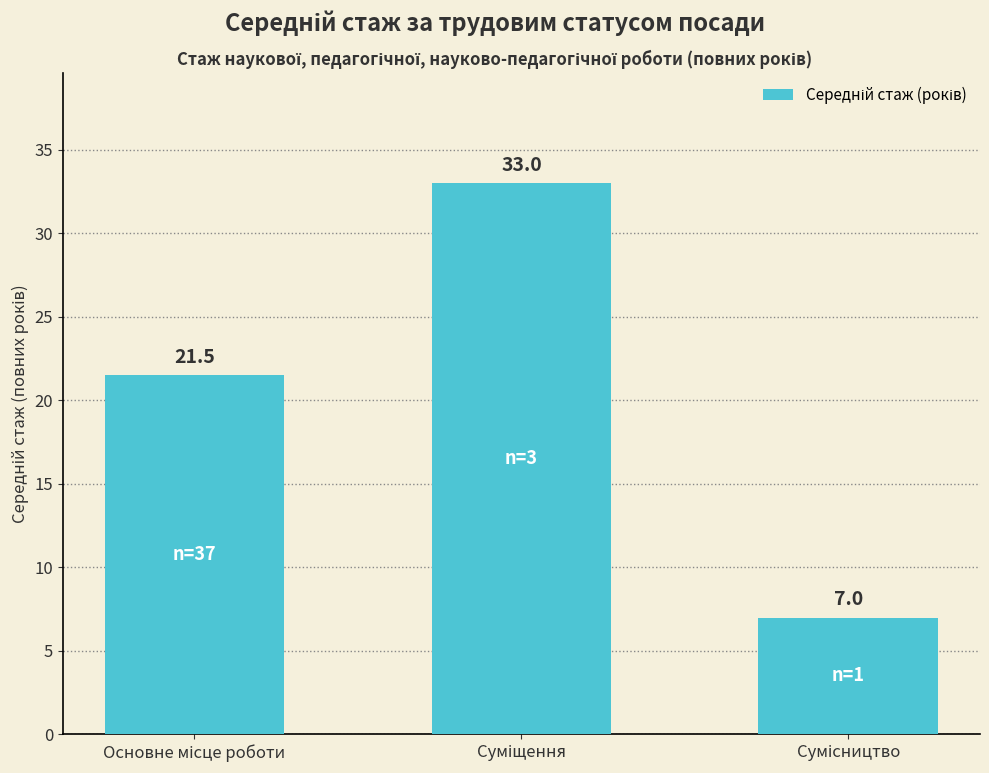

What is the average value?

20.5